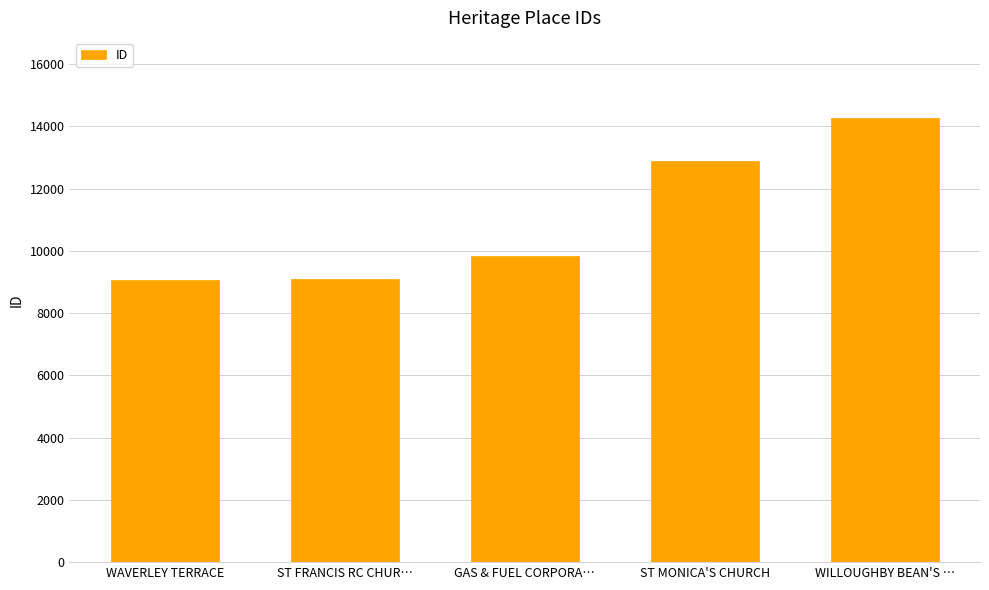

The value at ST FRANCIS RC CHUR… is 15316. True or false?

False